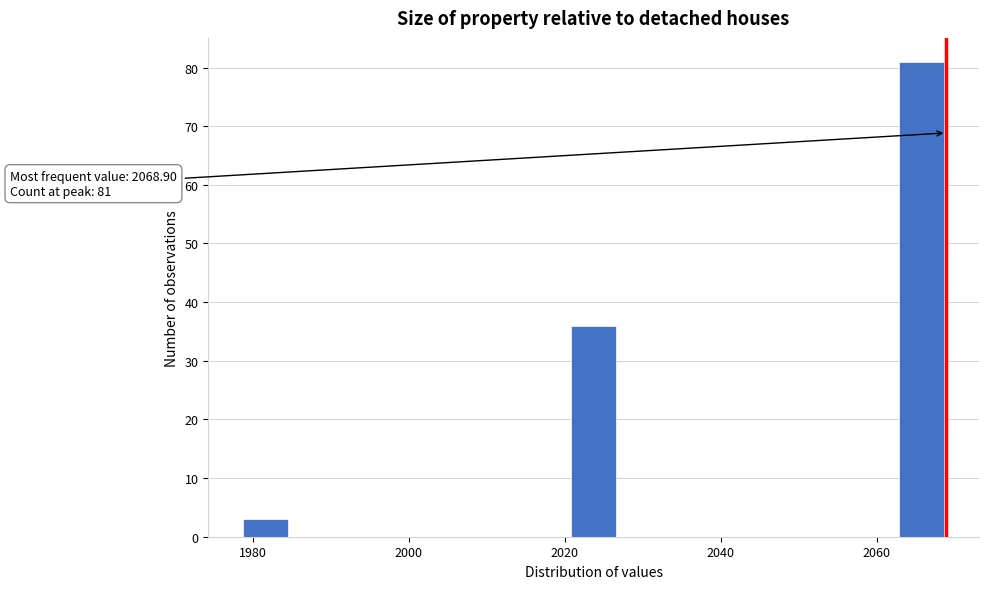

Read against the x-axis, roughly where is the centre of the tallest bar?

2066